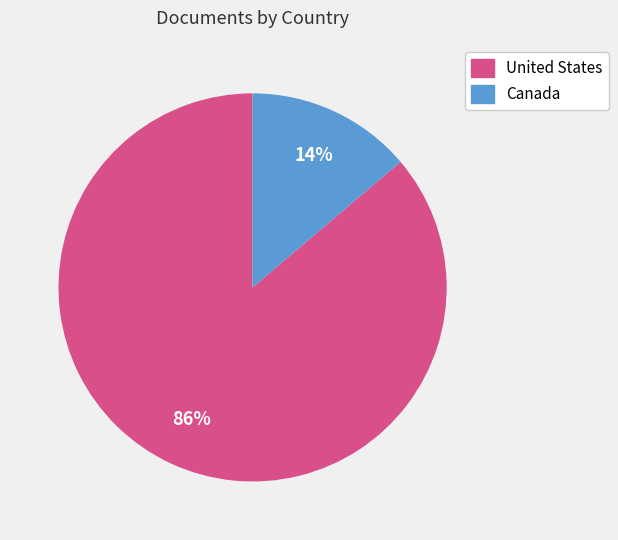

Is it true that United States is 94% of the pie?

False